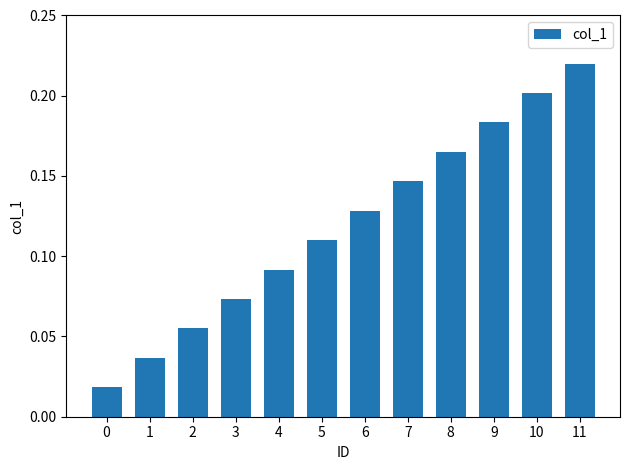

The chart shows a value of 0.1 at 10. True or false?

False